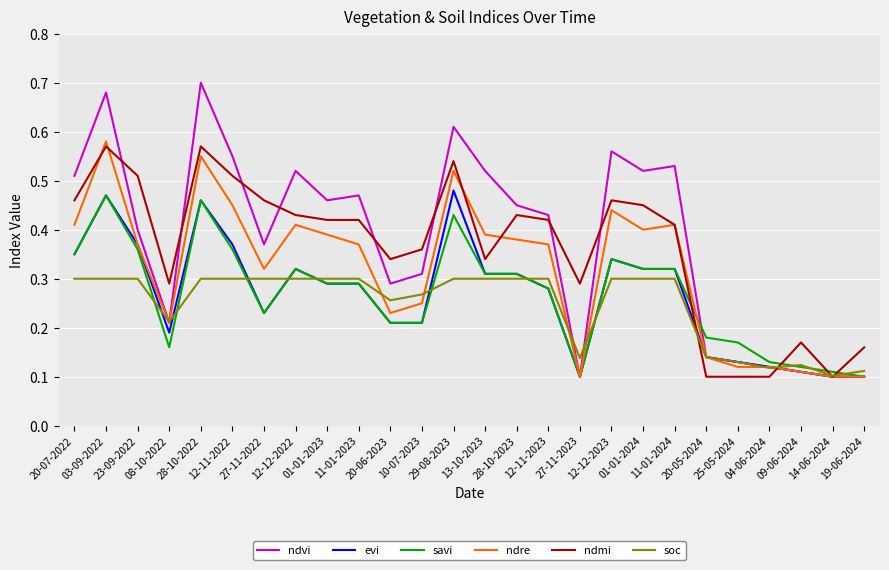

Which series has the widest spread of values?

ndvi